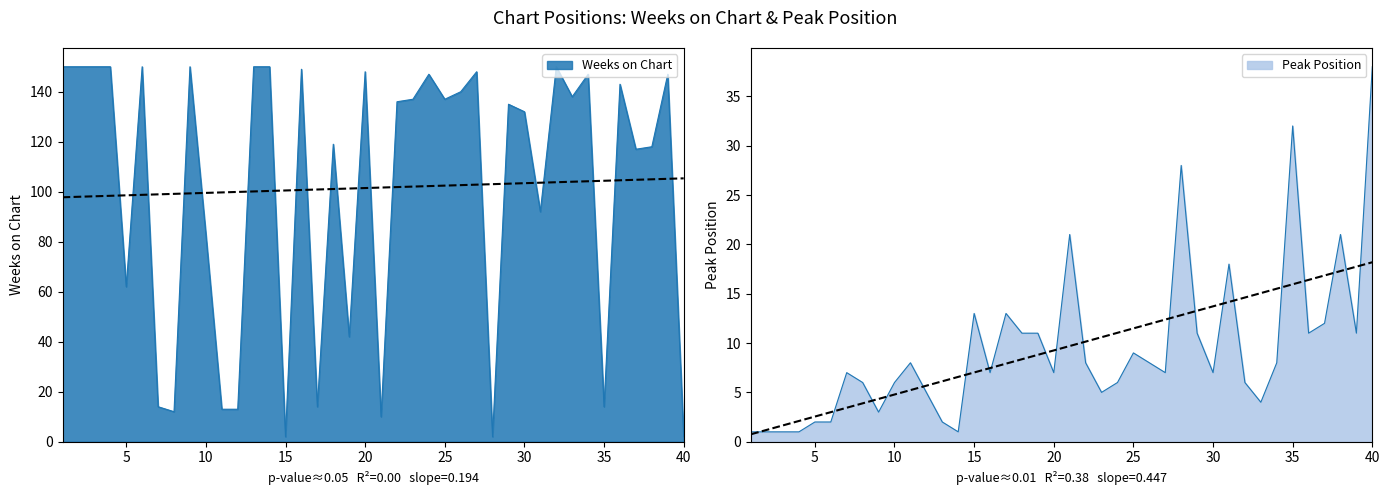

The value of Weeks on Chart at 20 is 148. True or false?

True